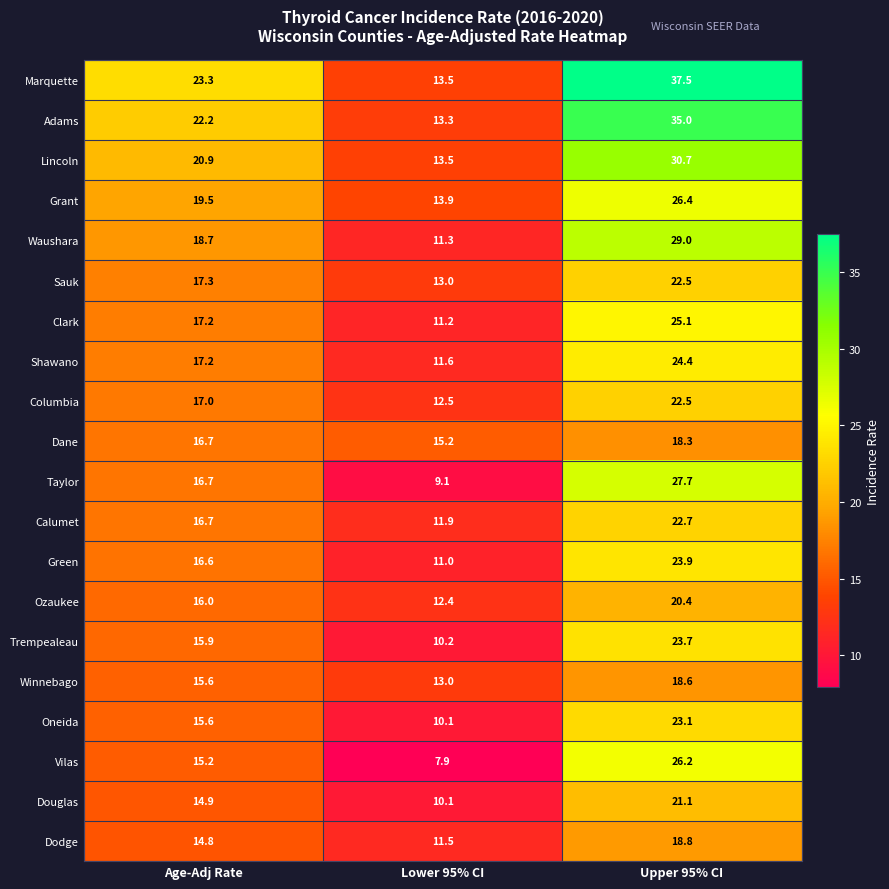

List the labels in order of Lincoln value, smallest first.

Lower 95% CI, Age-Adj Rate, Upper 95% CI